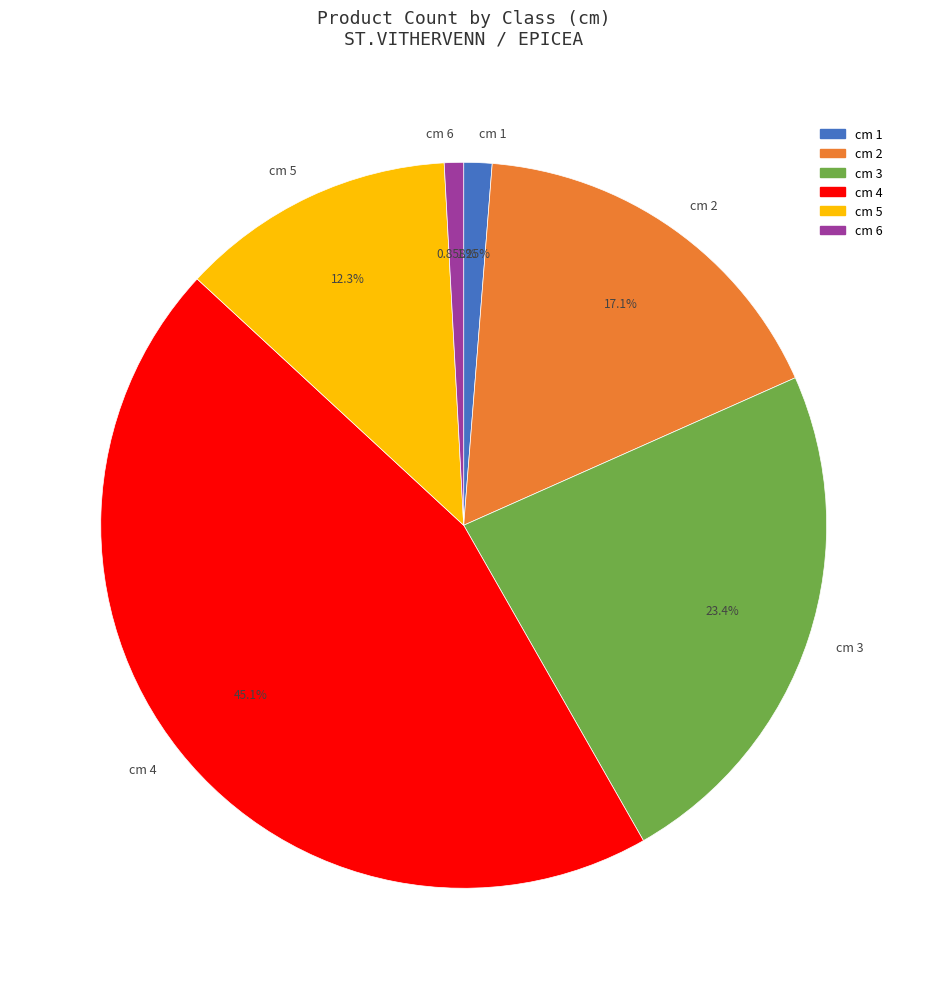

Combined, do cm 3 and cm 6 account for over 50%?

No